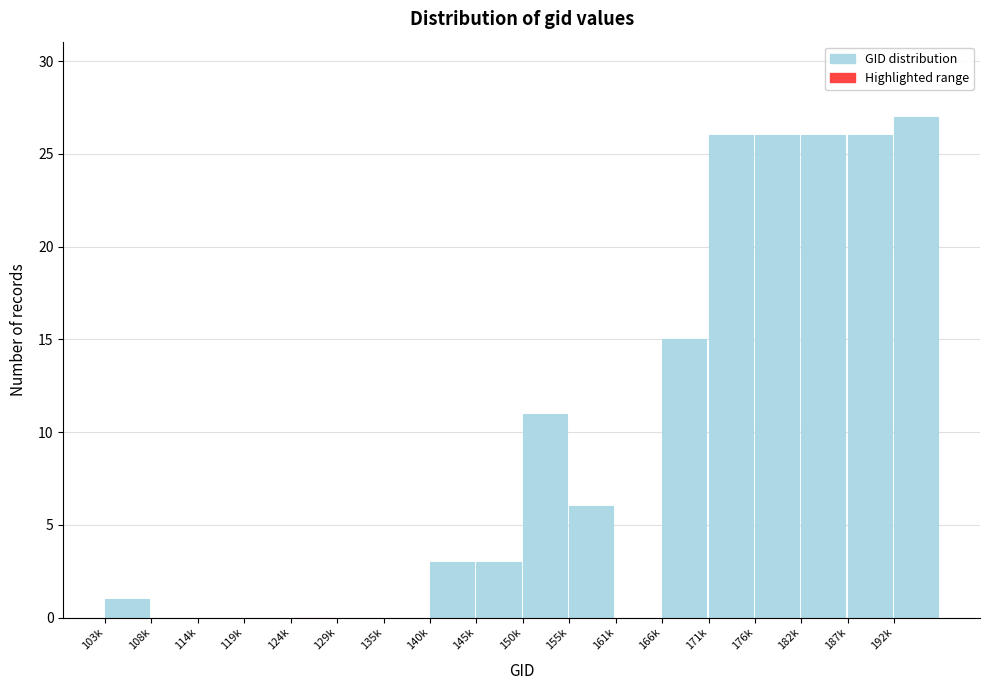

Which label corresponds to the largest value in the chart?

192k